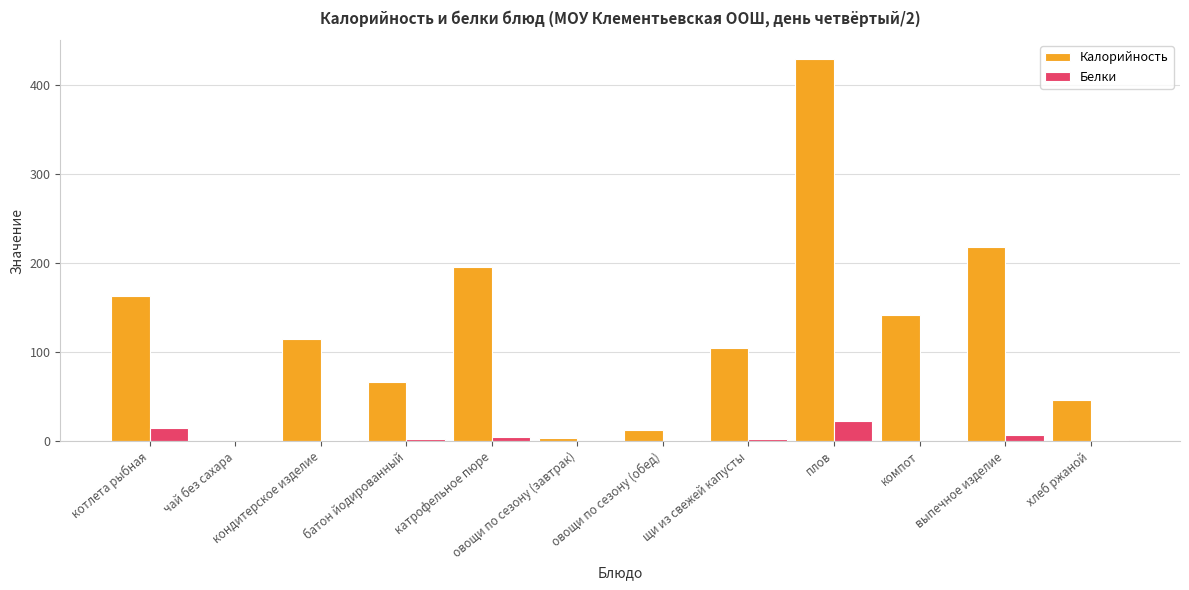

The value of Калорийность at кондитерское изделие is 46.1. True or false?

False